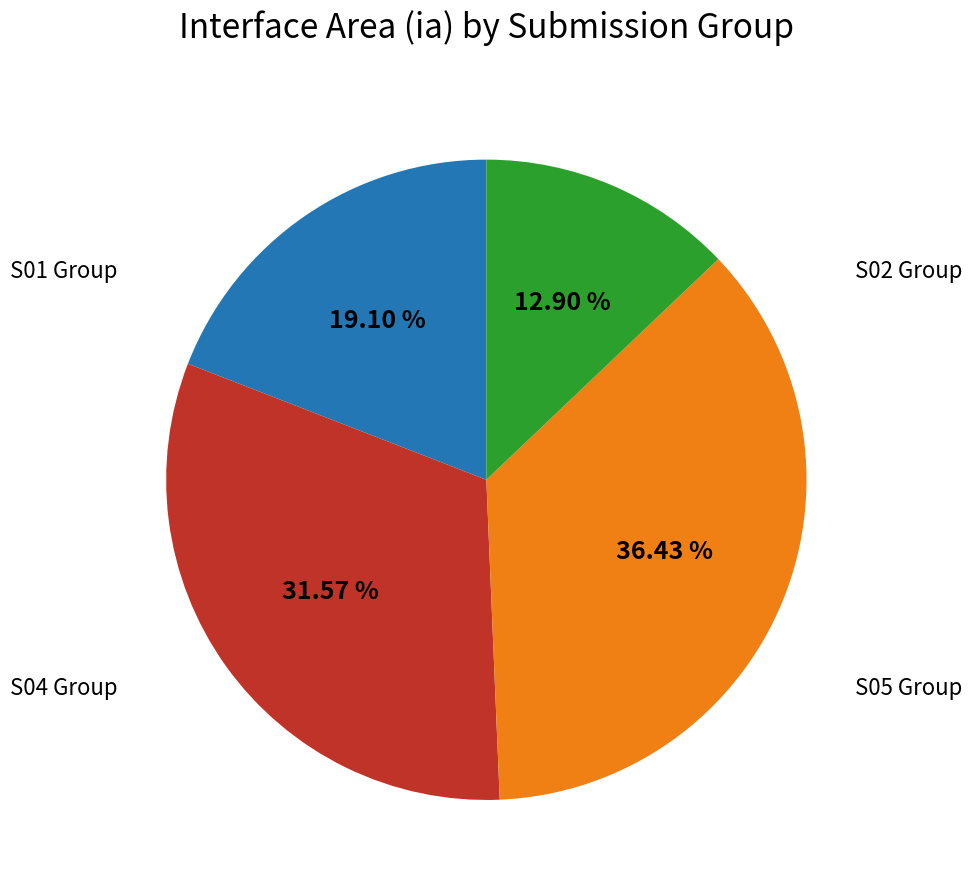

Is there any slice that represents more than half of the pie?

No